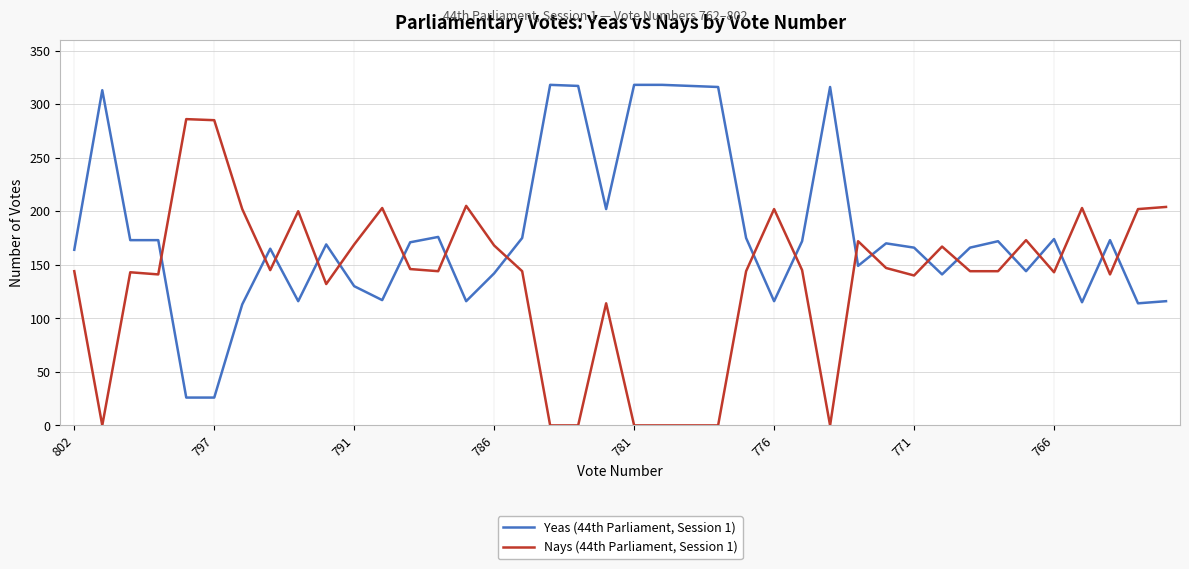

Which series has the widest spread of values?

Yeas (44th Parliament, Session 1)